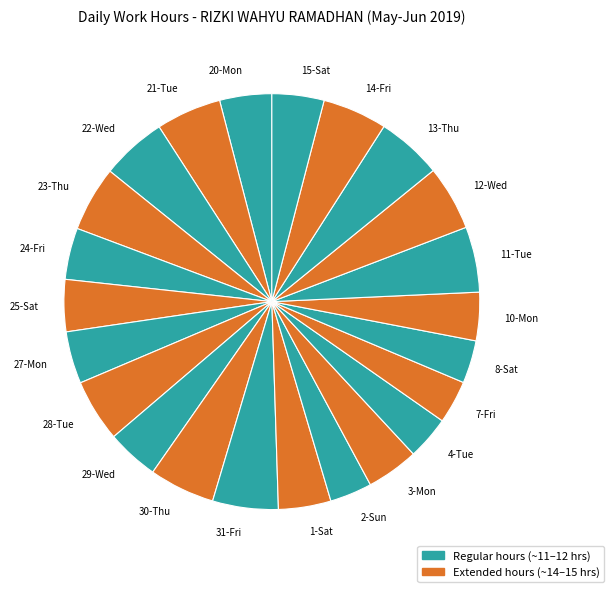

Is the sum of 10-Mon and 11-Tue greater than half?

No